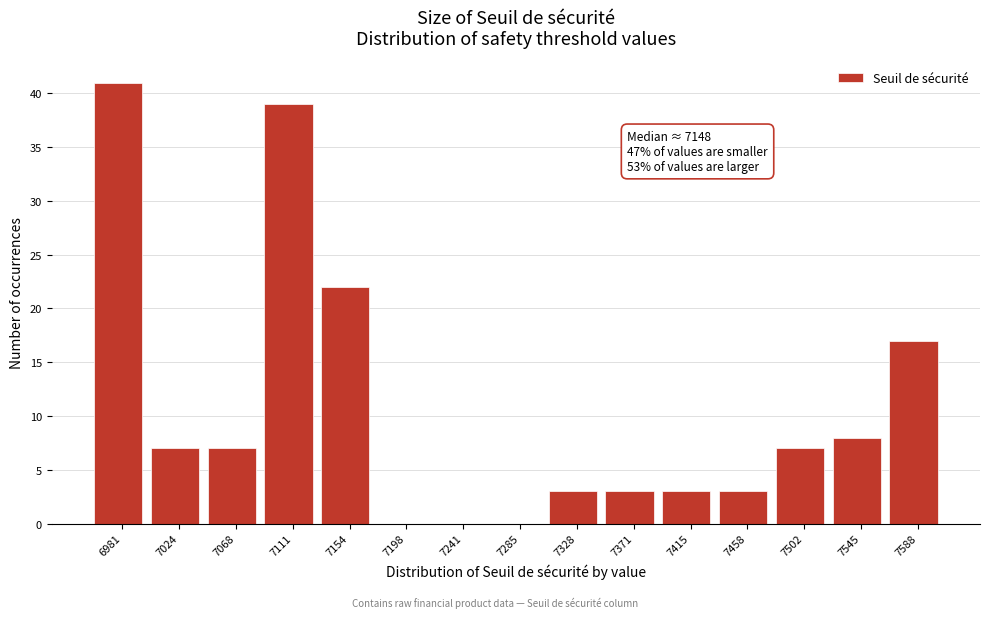

Reading left to right, what are all the values shown in this chart?

6981=41	7024=7	7068=7	7111=39	7154=22	7198=0	7241=0	7285=0	7328=3	7371=3	7415=3	7458=3	7502=7	7545=8	7588=17